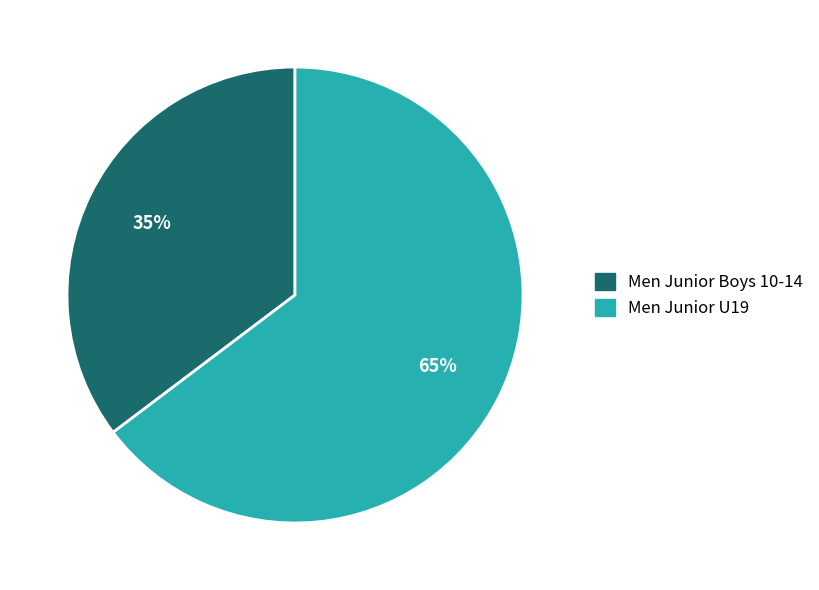

How many segments does this pie chart have?

2